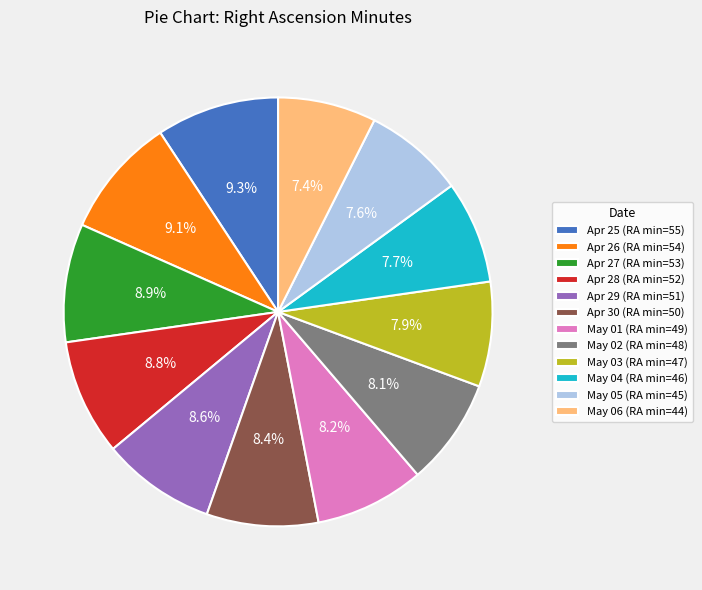

Approximately how many times larger is the value at May 05 compared to Apr 30?

0.9